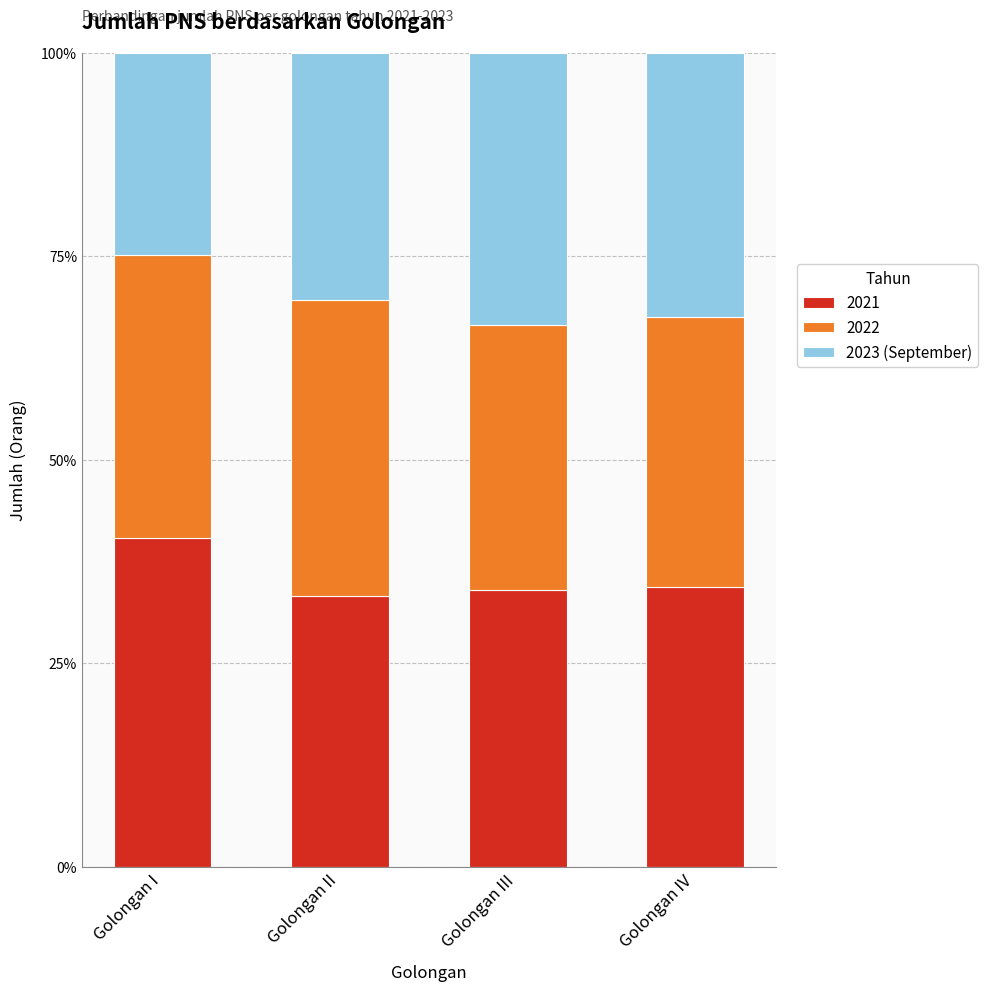

Are the bars horizontal?

No